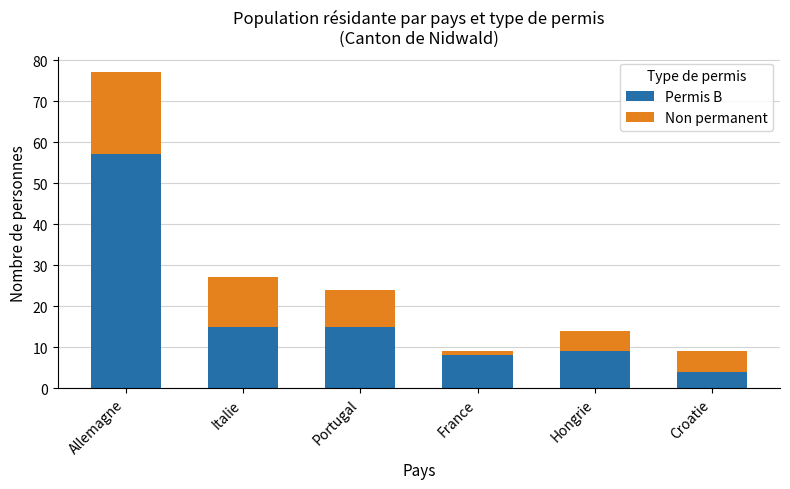

At which category is the sum across all series the highest?

Allemagne